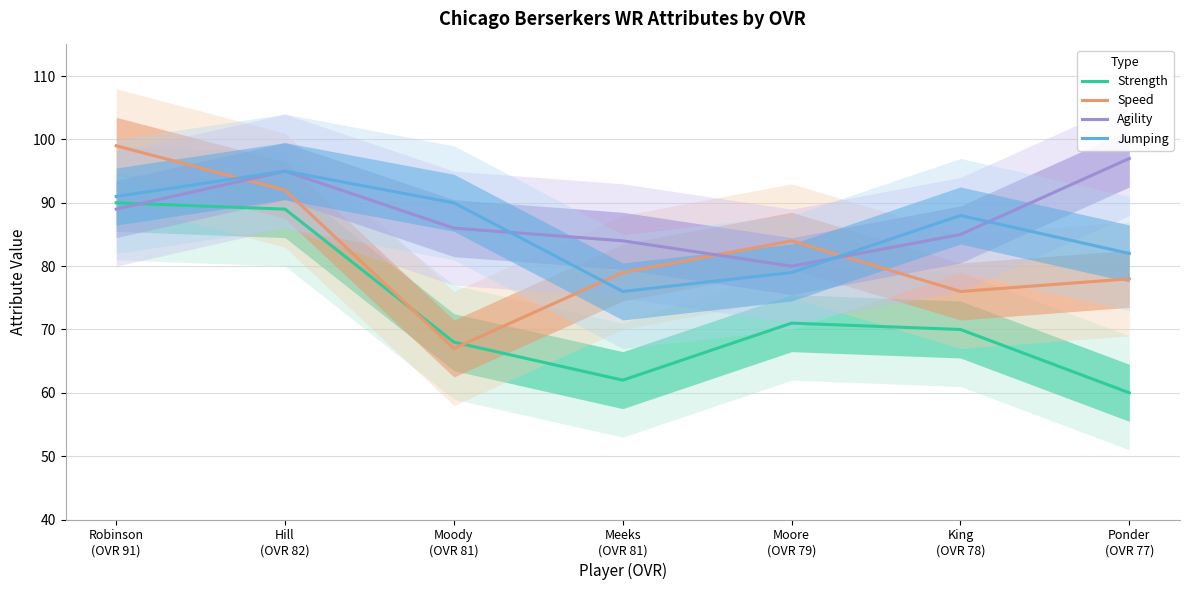

Does the chart display data point markers on the line(s)?

No